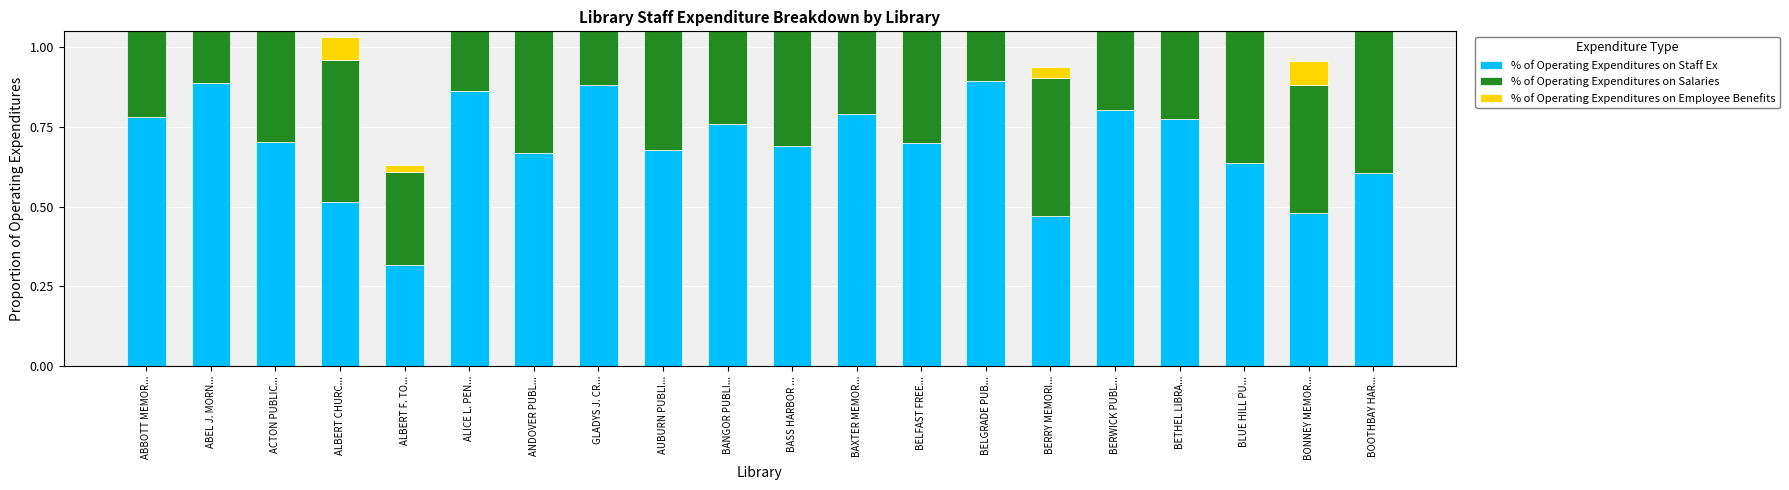

At which category is the sum across all series the highest?

BELGRADE PUB...